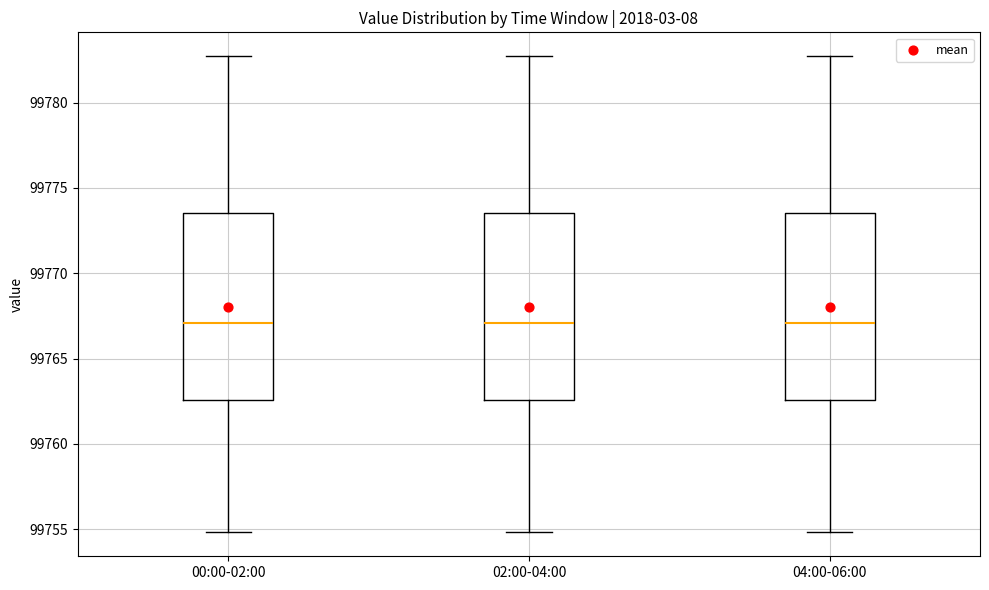

Where is the upper edge of the box for 04:00-06:00 on the y-axis? The values are not printed on the chart, so give them approximately, as read against the axis.

99773.5